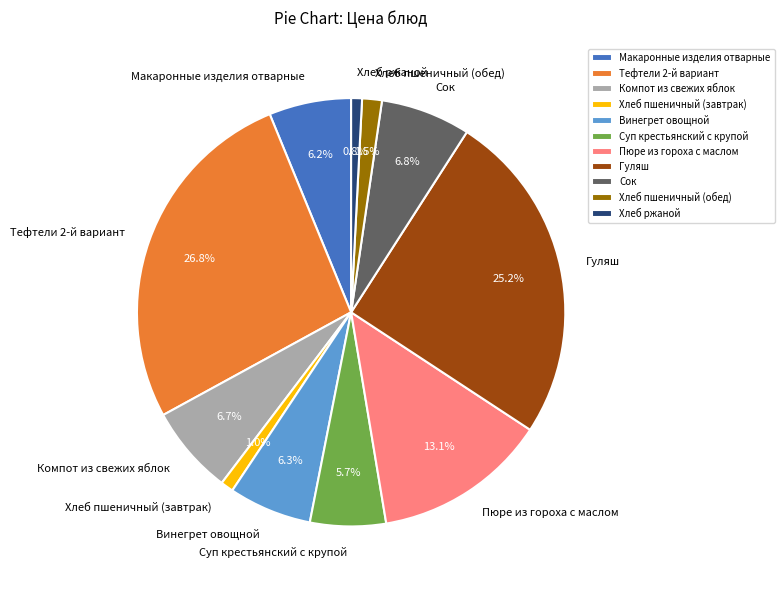

To the nearest percent, what portion does Сок represent?

7%